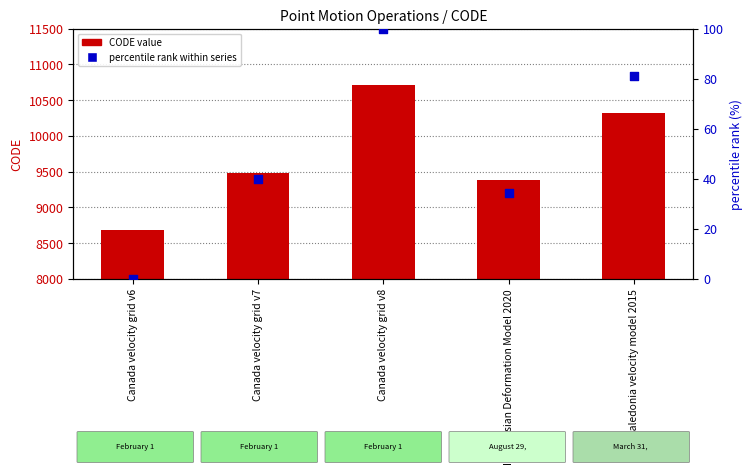

What is the total value across all series at Indonesian Deformation Model 2020?

9409.4